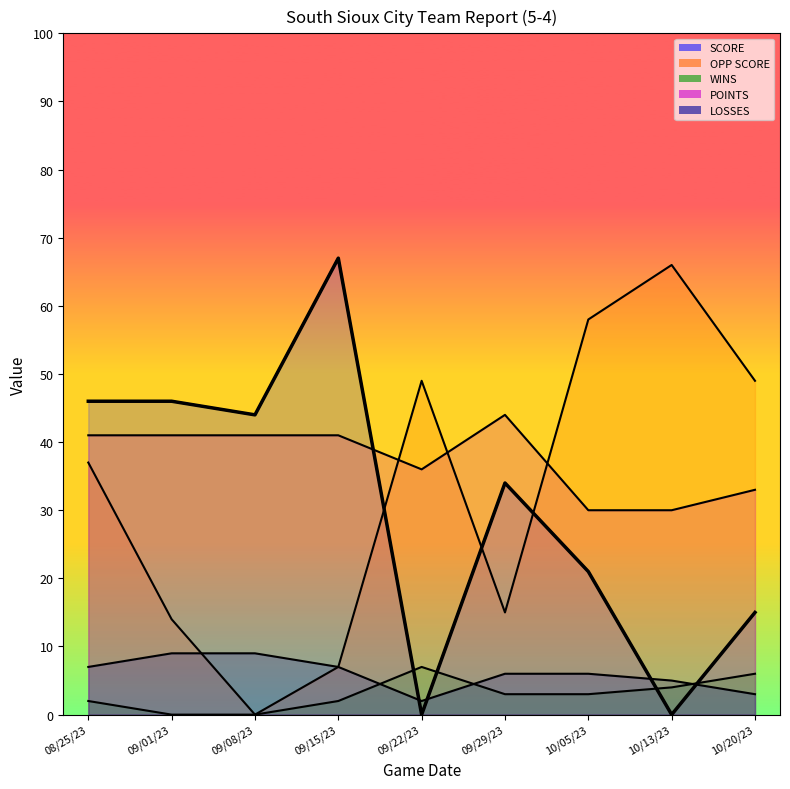

At which label does OPP SCORE reach its peak?

10/13/23